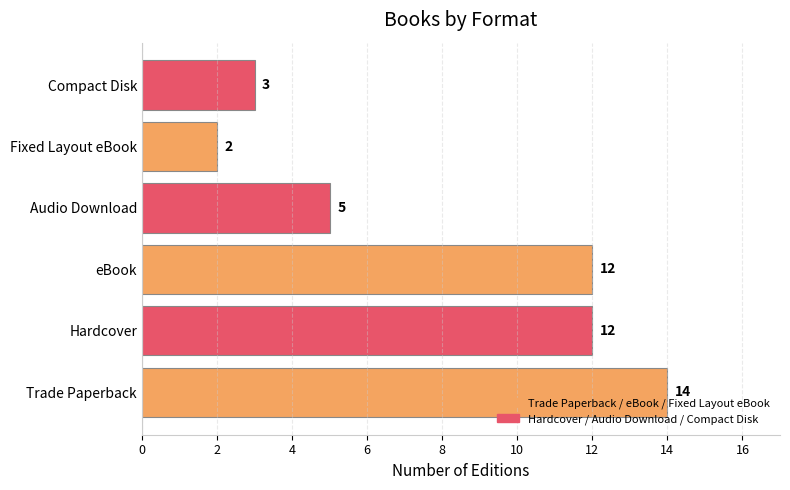

The chart shows a value of 12 at Hardcover. True or false?

True